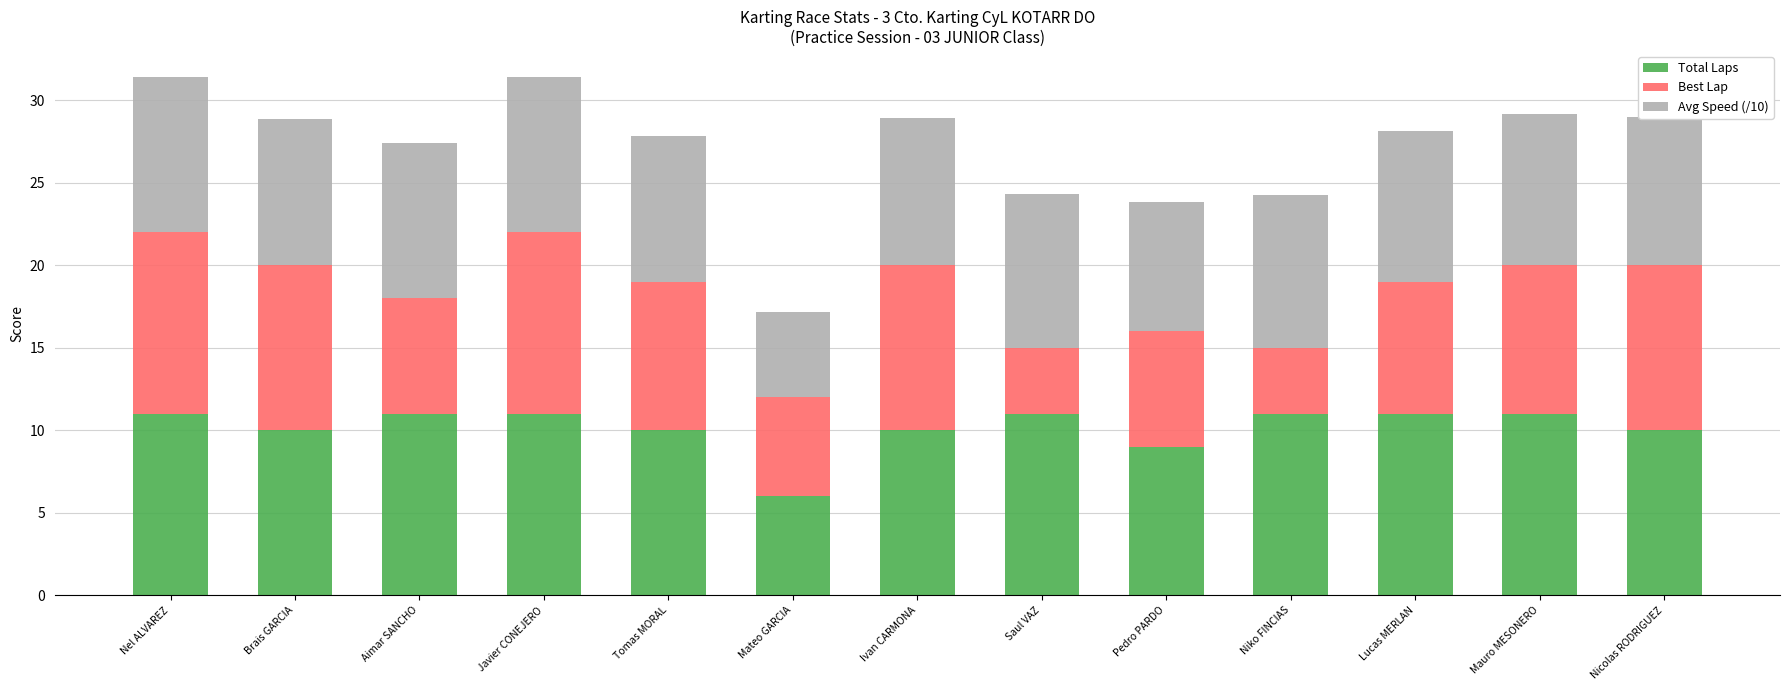

How many data points does each series have?

13